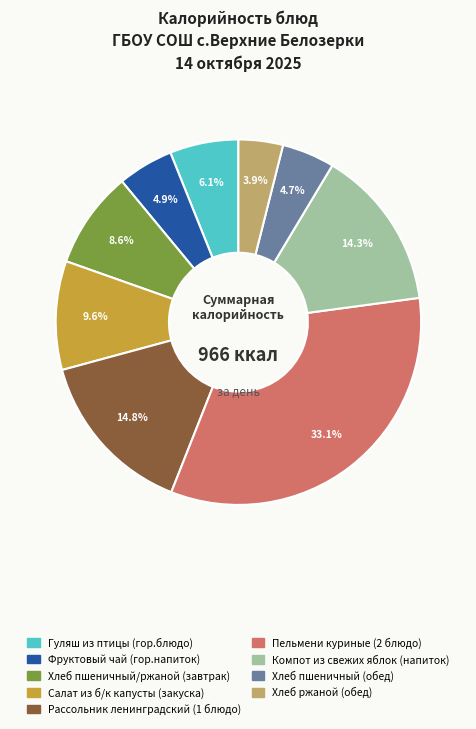

Count the number of slices in the pie.

9